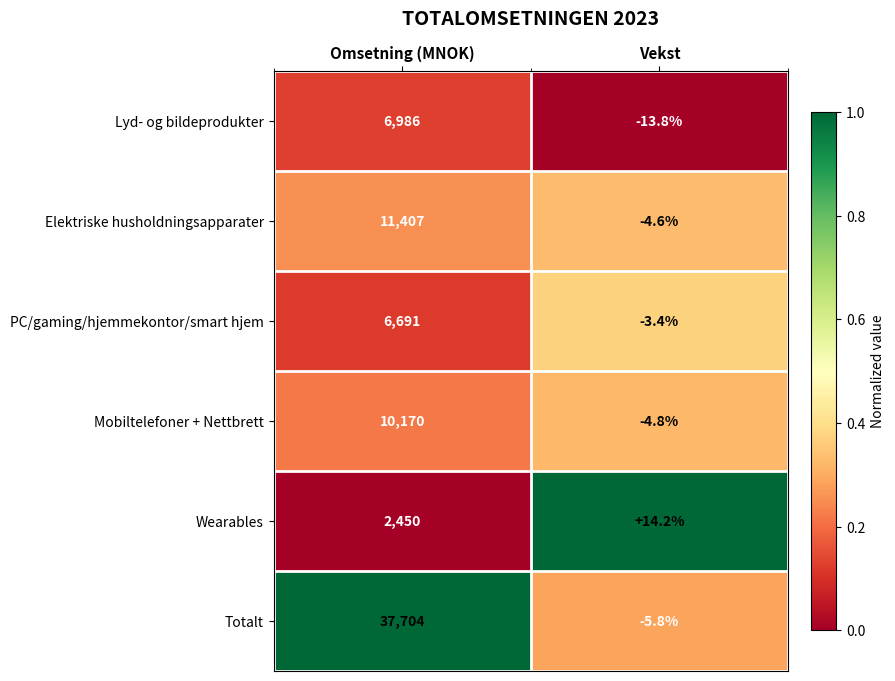

Which label corresponds to the largest value in the chart?

Omsetning (MNOK)